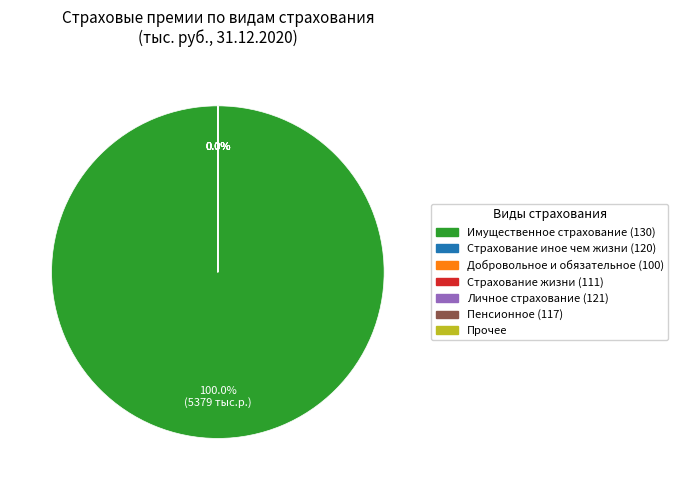

True or false: имущественное страхование accounts for 43% of the total.

False